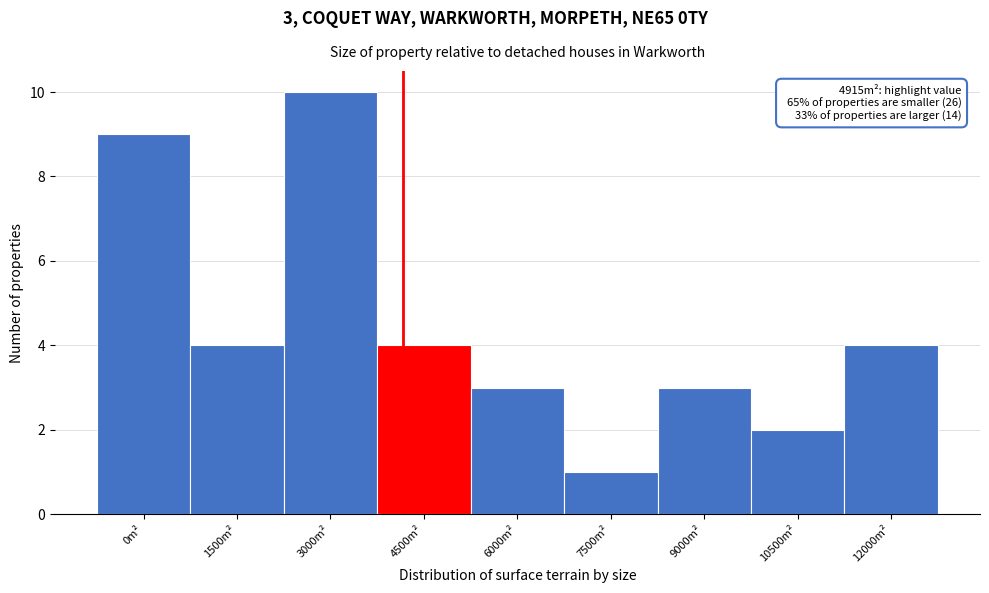

Reading left to right, list all the values displayed in this chart.

0m²=9	1500m²=4	3000m²=10	4500m²=4	6000m²=3	7500m²=1	9000m²=3	10500m²=2	12000m²=4